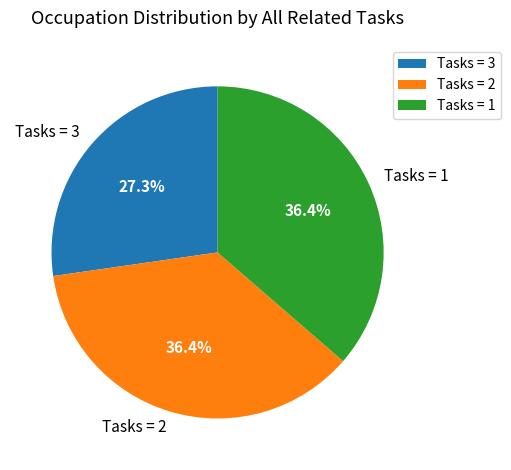

Combined, do Tasks = 3 and Tasks = 1 account for over 50%?

Yes